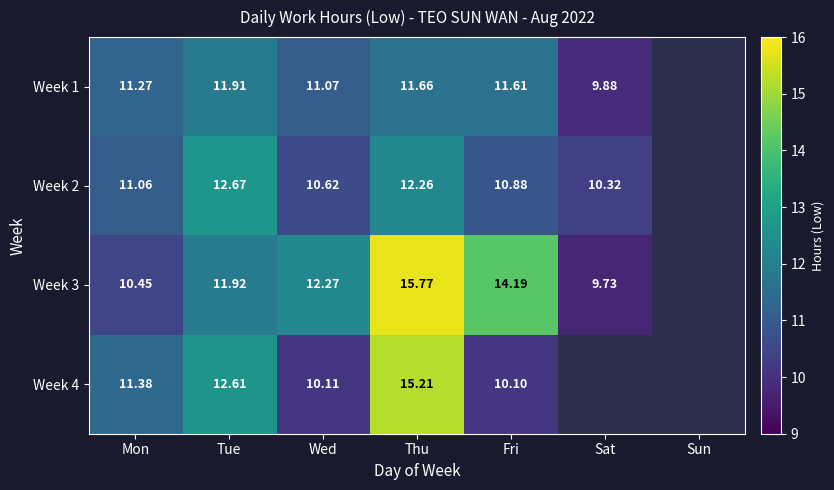

Is the value of Week 3 at Wed greater than the value of Week 1 at Mon?

Yes